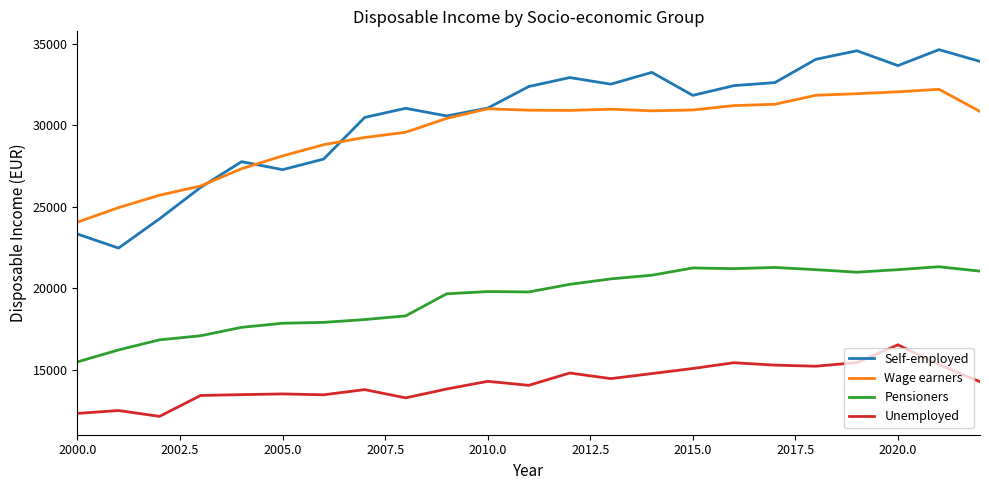

Rank the series by their maximum value, from lowest to highest.

Unemployed, Pensioners, Wage earners, Self-employed